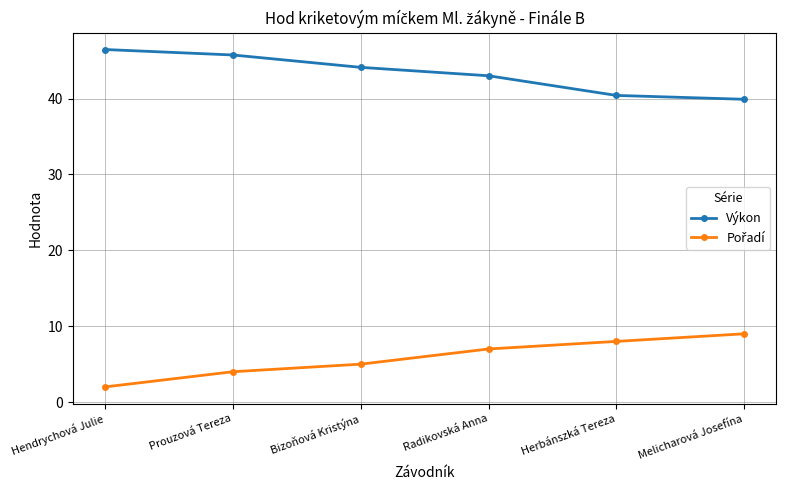

At which category does the chart reach its minimum across all series?

Hendrychová Julie